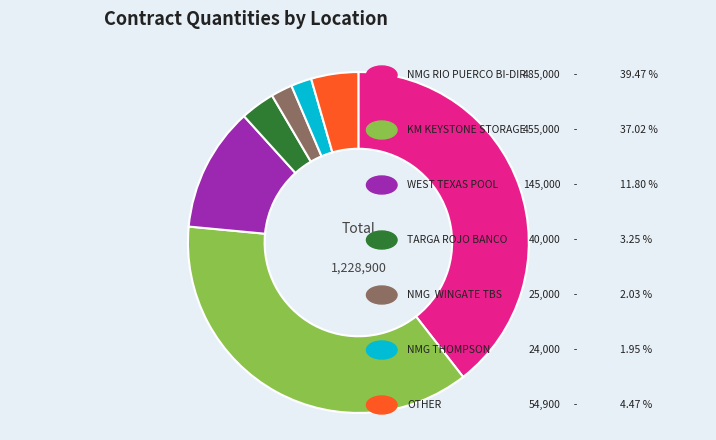

Count the number of slices in the pie.

7